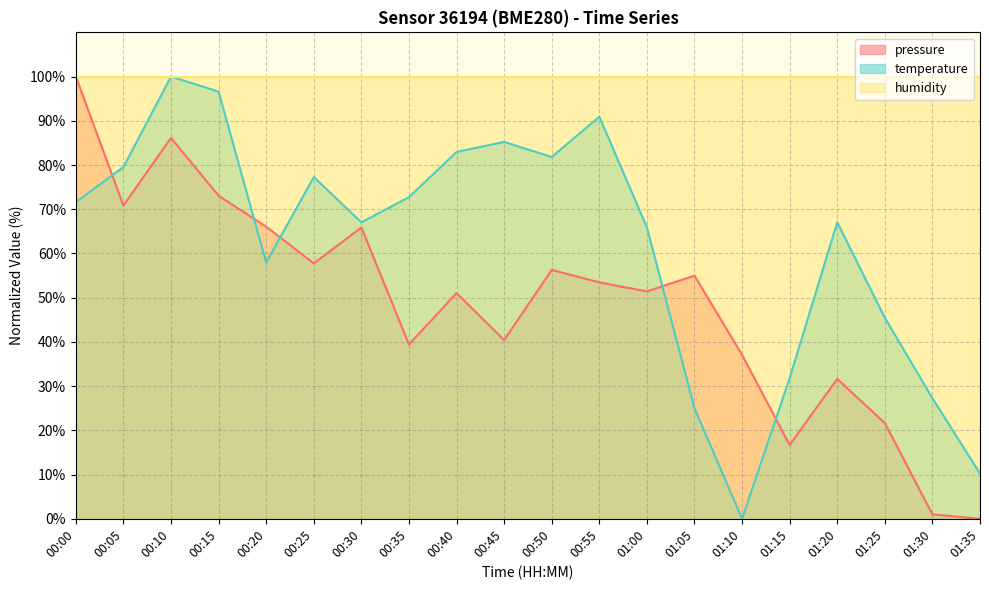

Reading left to right, transcribe all the data shown in this chart.

pressure: 100.0	70.8	86.1	73.0	66.1	57.8	65.9	39.4	51.0	40.4	56.3	53.5	51.4	55.0	37.1	16.7	31.6	21.6	1.0	0.0
temperature: 71.6	79.5	100.0	96.6	58.0	77.3	67.0	72.7	83.0	85.2	81.8	90.9	65.9	25.0	0.0	31.8	67.0	45.5	27.3	10.2